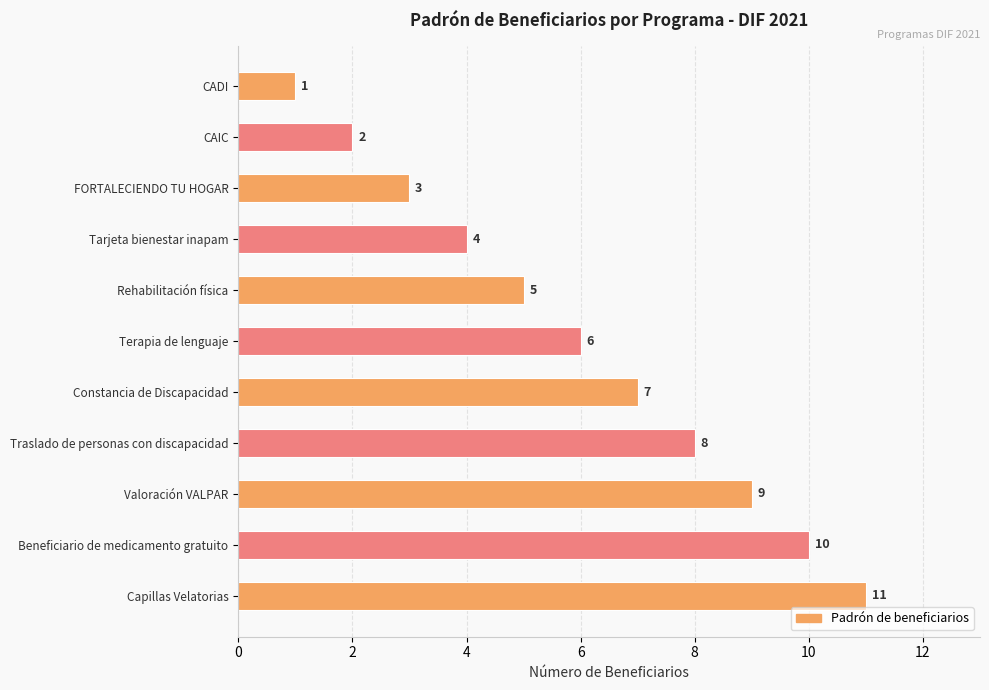

Is it true that the value at Tarjeta bienestar inapam is 4?

True